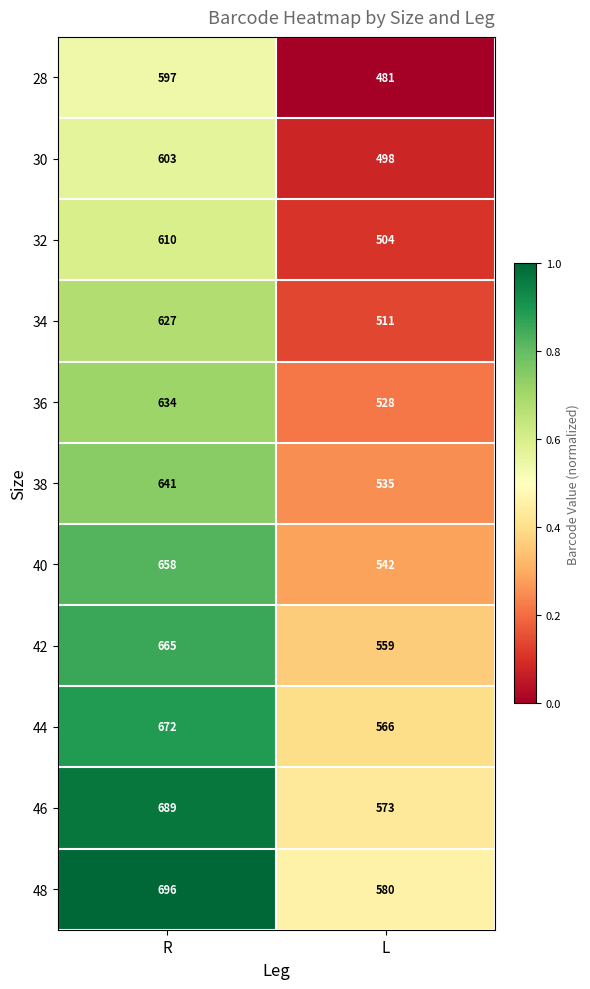

What is the difference between the maximum and minimum values in the 44 series?

106